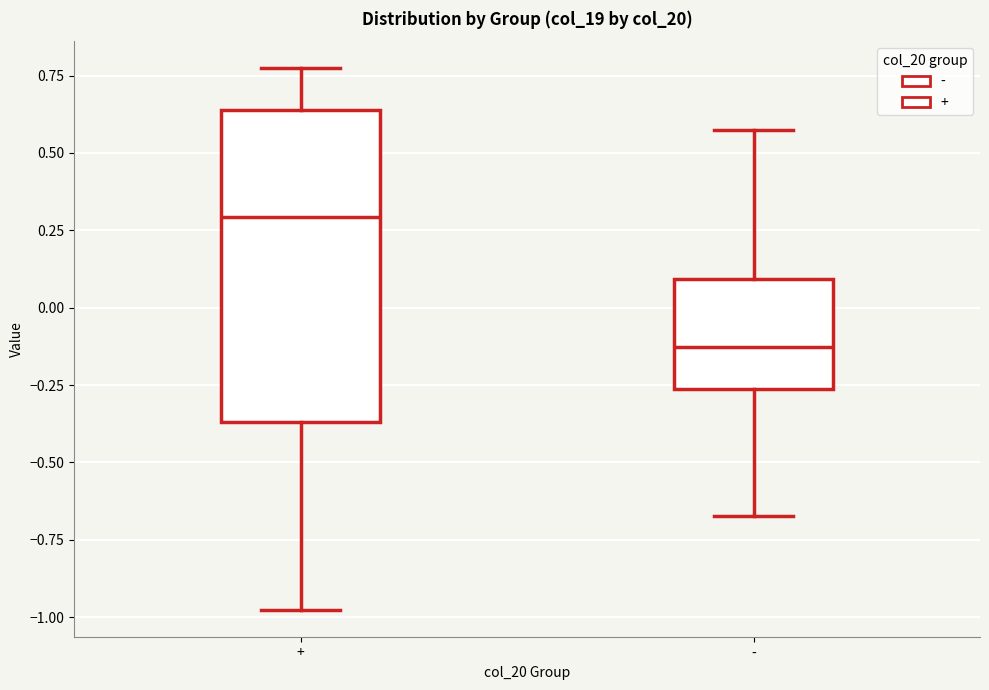

Which box's median line is the lowest?

-